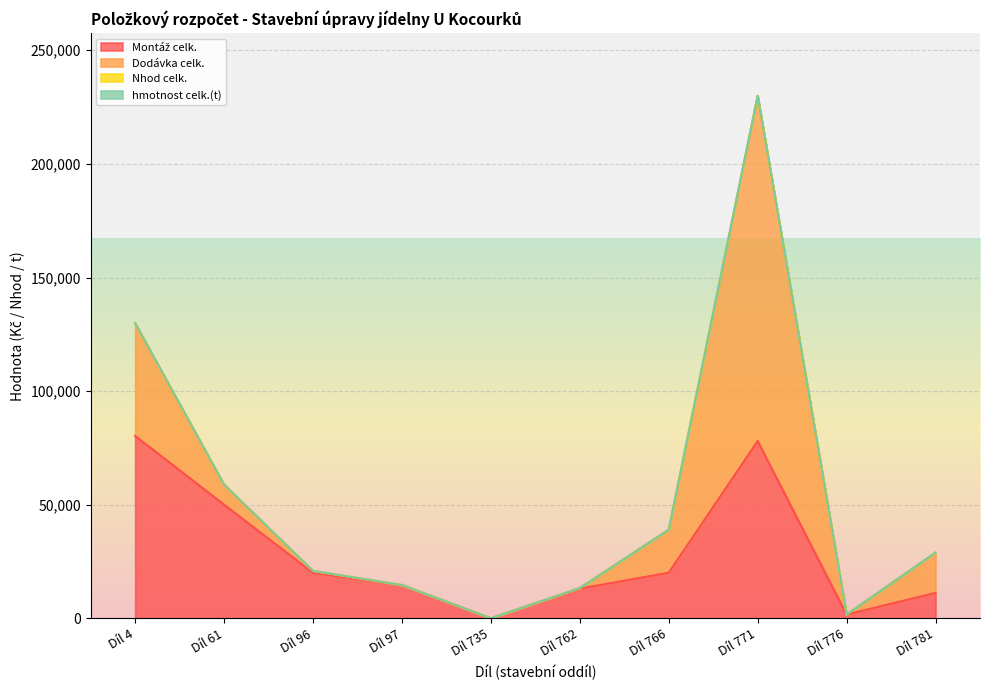

True or false: hmotnost celk.(t) and Montáž celk. cross at least once.

False